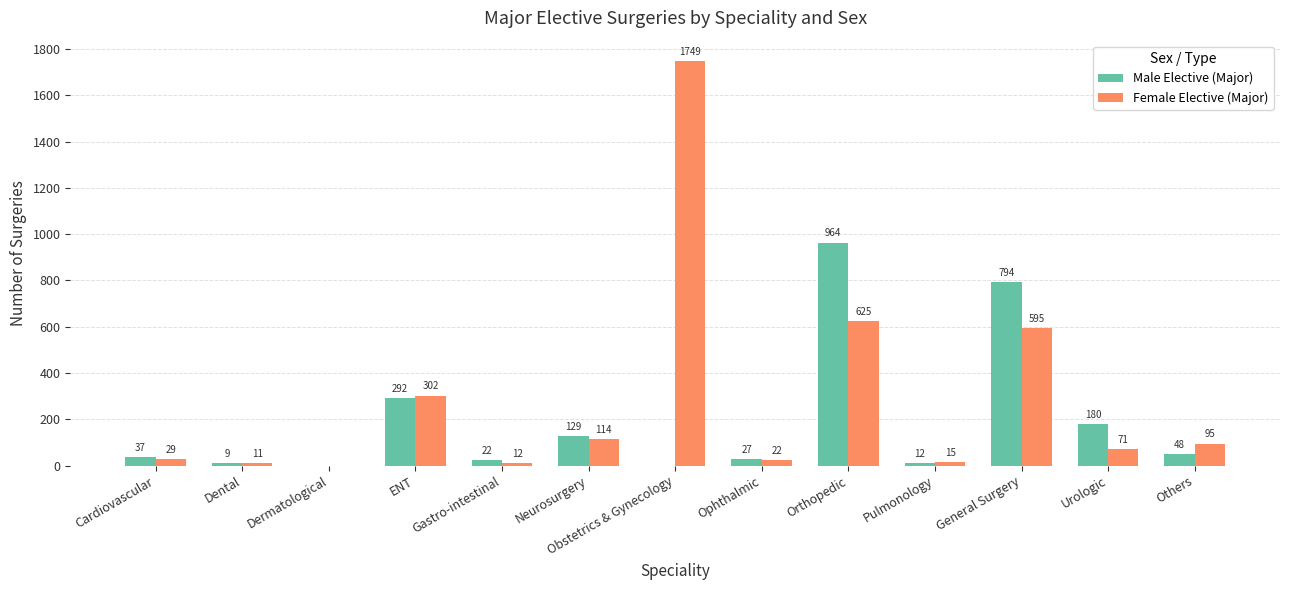

At which category is the sum across all series the highest?

Obstetrics & Gynecology